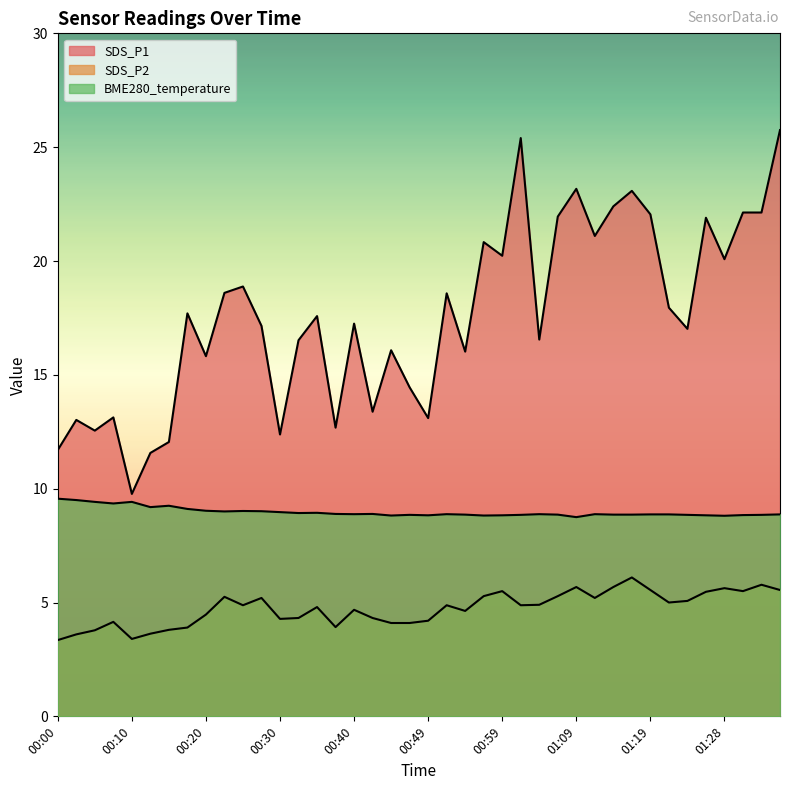

What position from the left is 00:30?

13